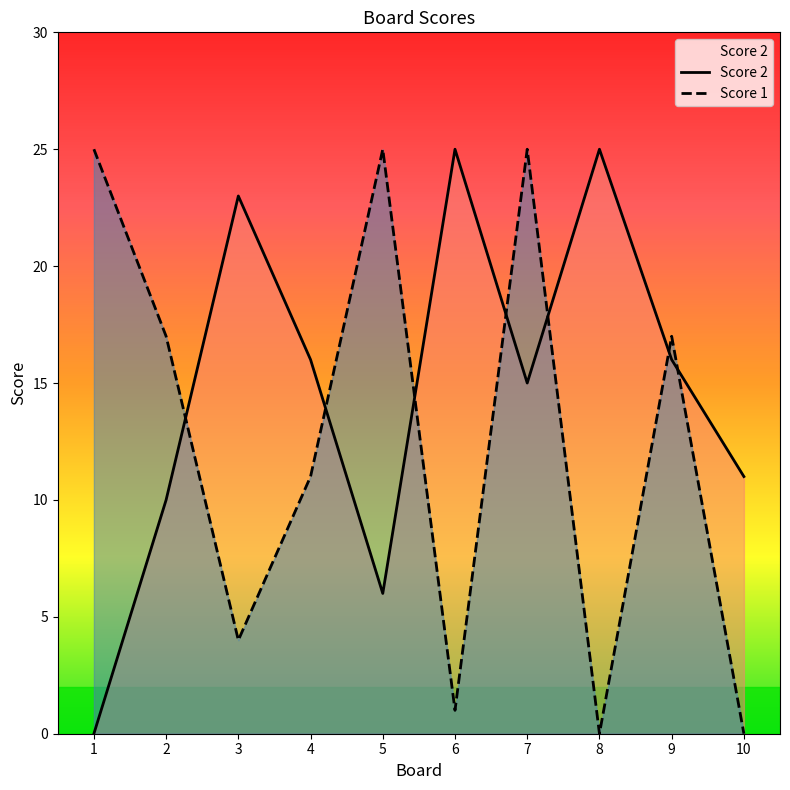

The value of Score 1 at 9 is 23. True or false?

False